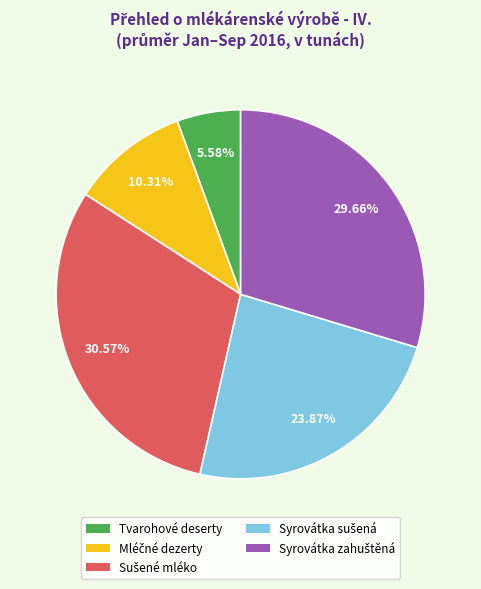

To the nearest percent, what is the difference between the largest and smallest slice percentages?

25%